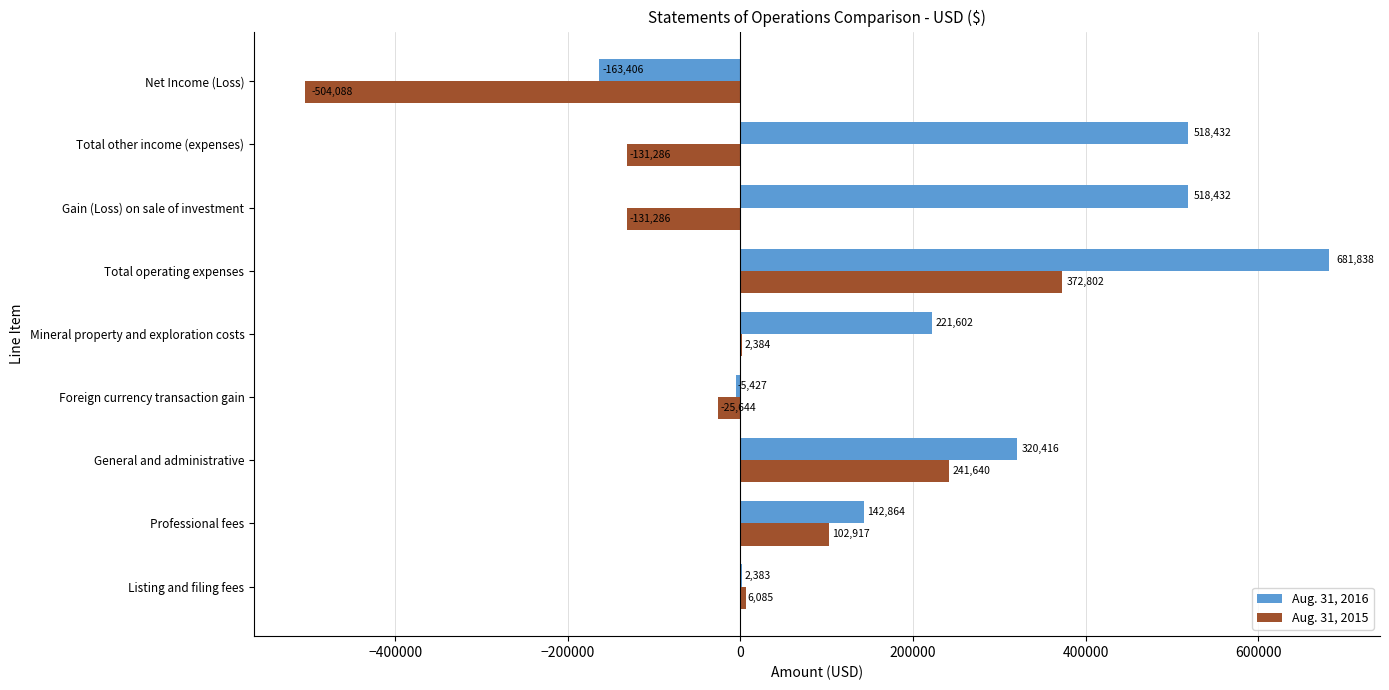

Between Mineral property and exploration costs and Net Income (Loss), which series saw the biggest shift?

Aug. 31, 2015